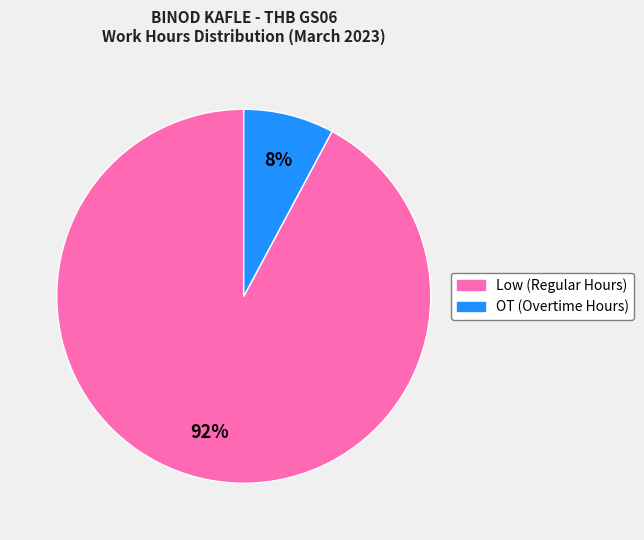

Does any single category account for the majority?

Yes